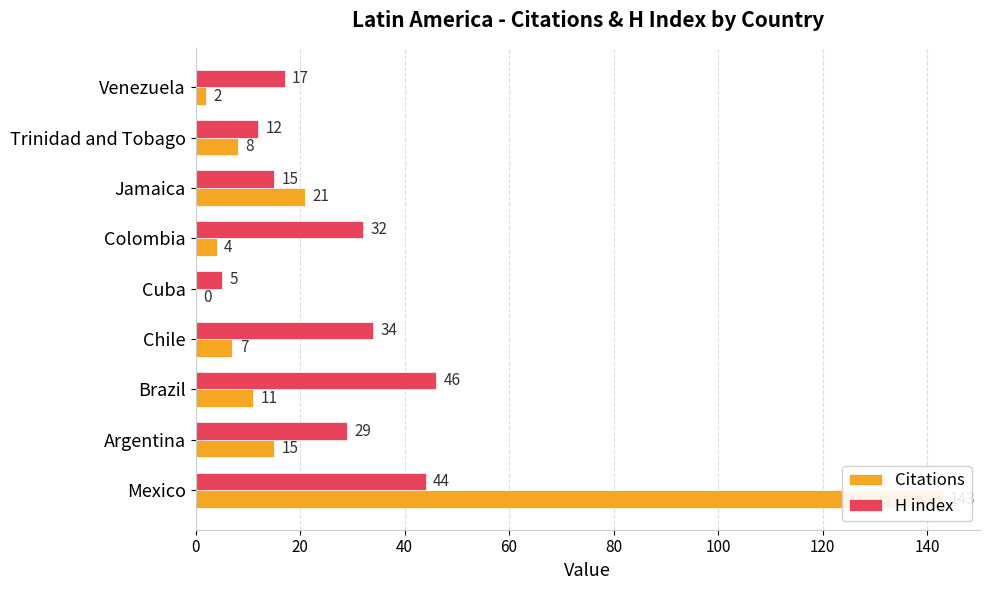

How many bars are there in total?

18